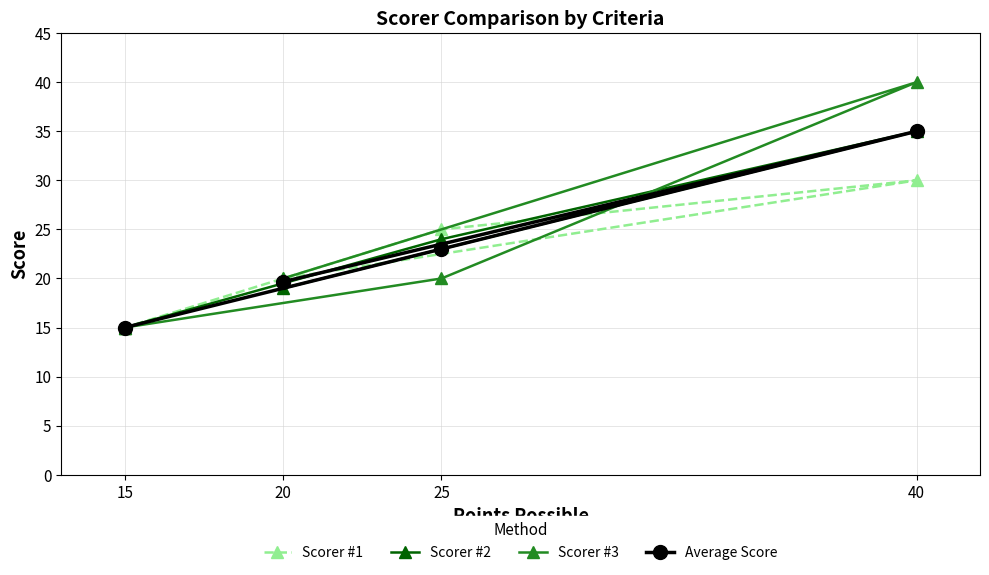

At which category does Average Score reach its first local peak?

40